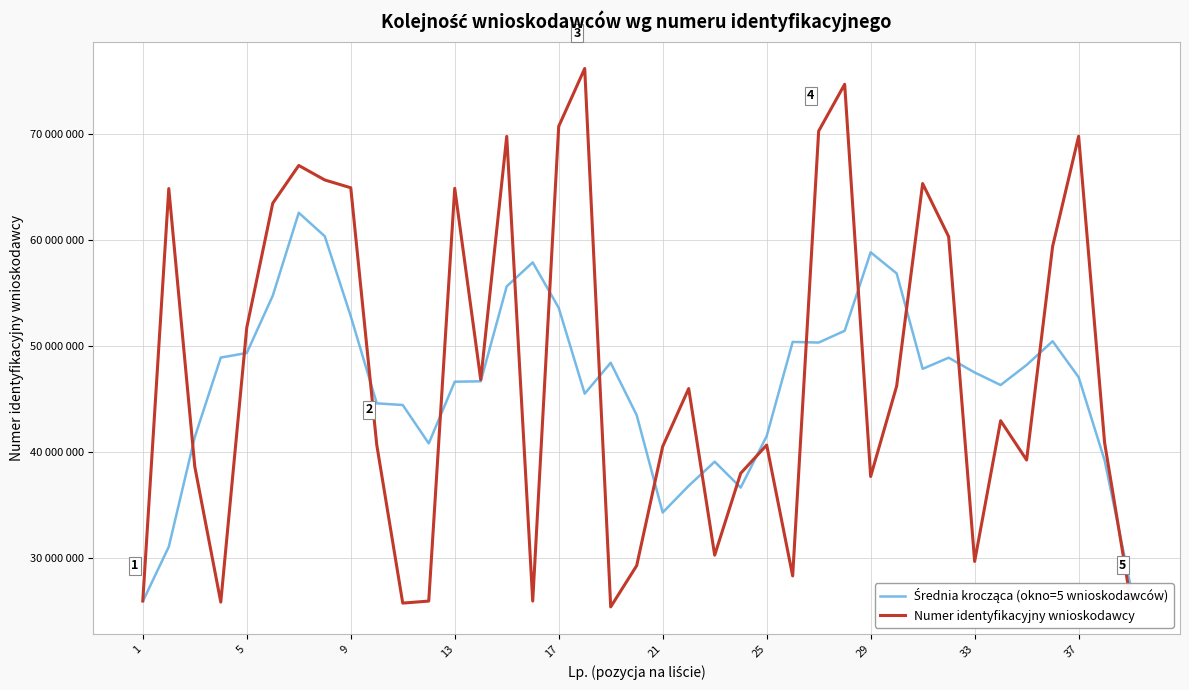

Does the chart display data point markers on the line(s)?

No